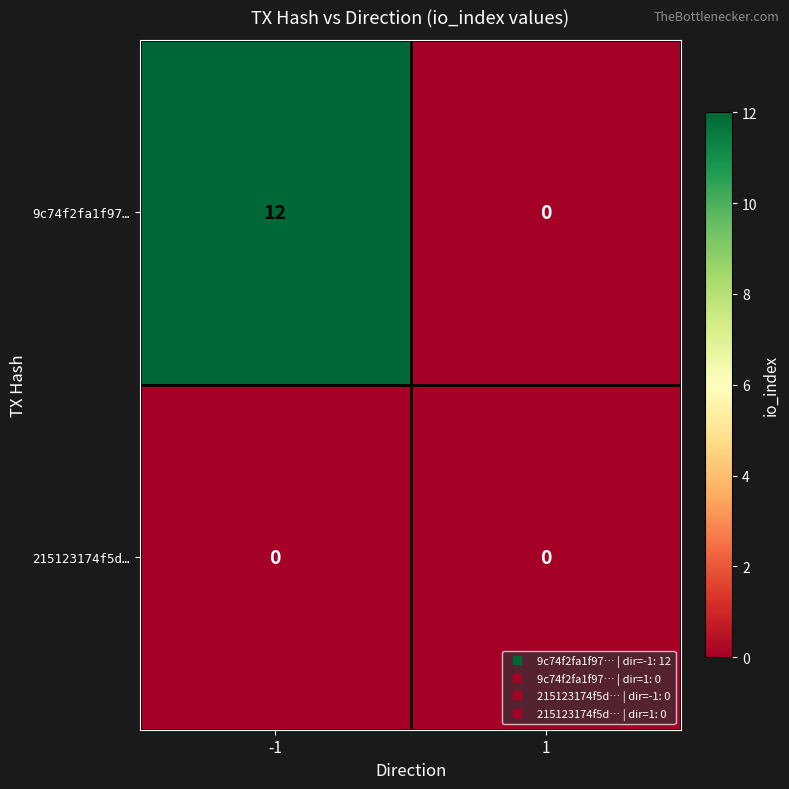

At which category is the sum across all series the highest?

-1